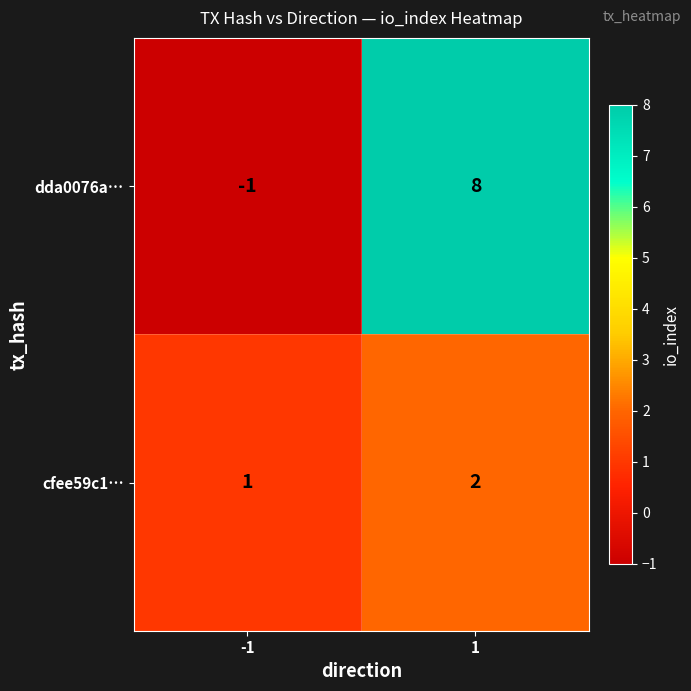

What is the difference between the dda0076a… values at 1 and -1?

9